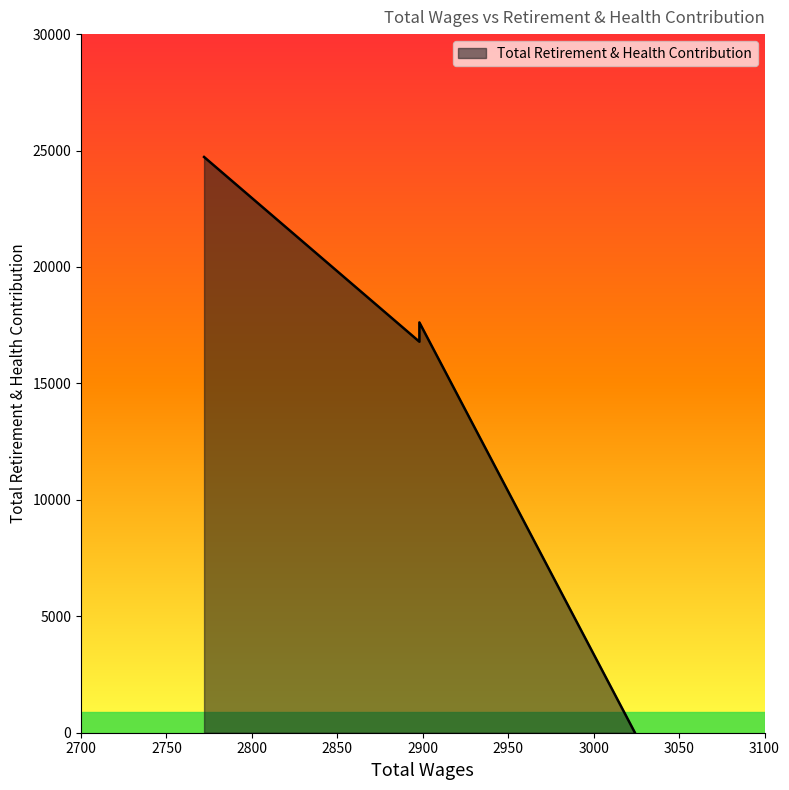

Approximately how many times larger is the value at 2772.0 compared to 3024.0?

1301.3